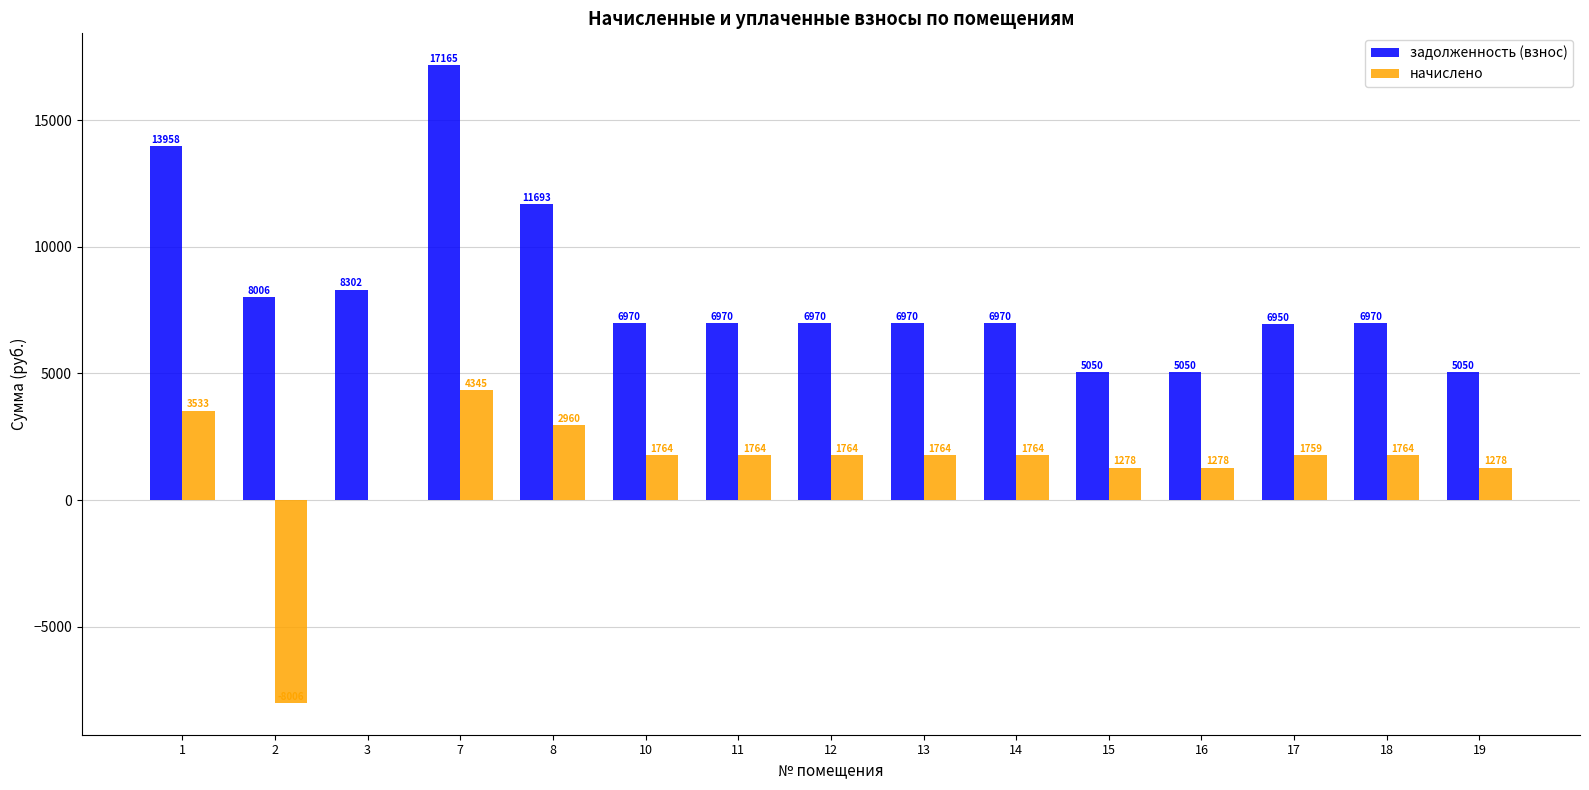

What is the sum of the начислено values at 13 and 19?

3042.4